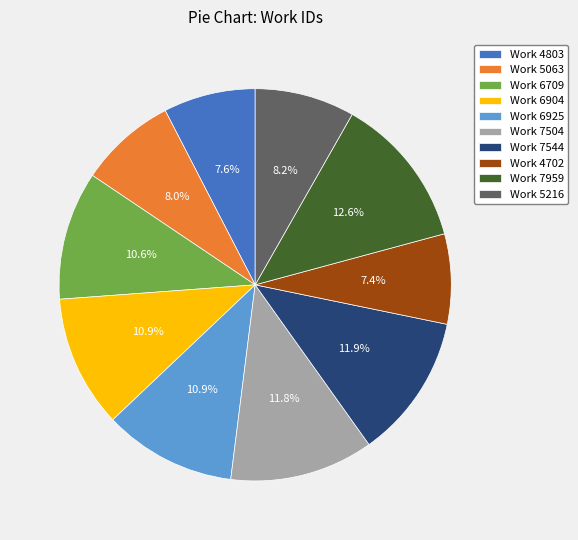

To the nearest percent, what is the difference between the largest and smallest slice percentages?

5%